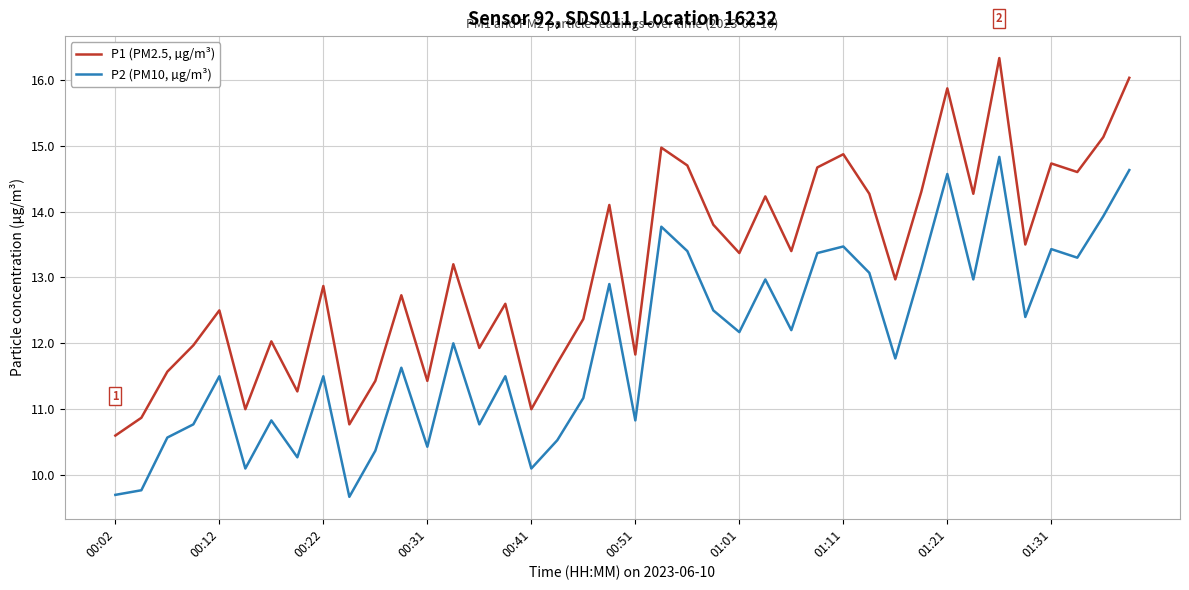

True or false: P2 (PM10, µg/m³) and P1 (PM2.5, µg/m³) cross at least once.

False